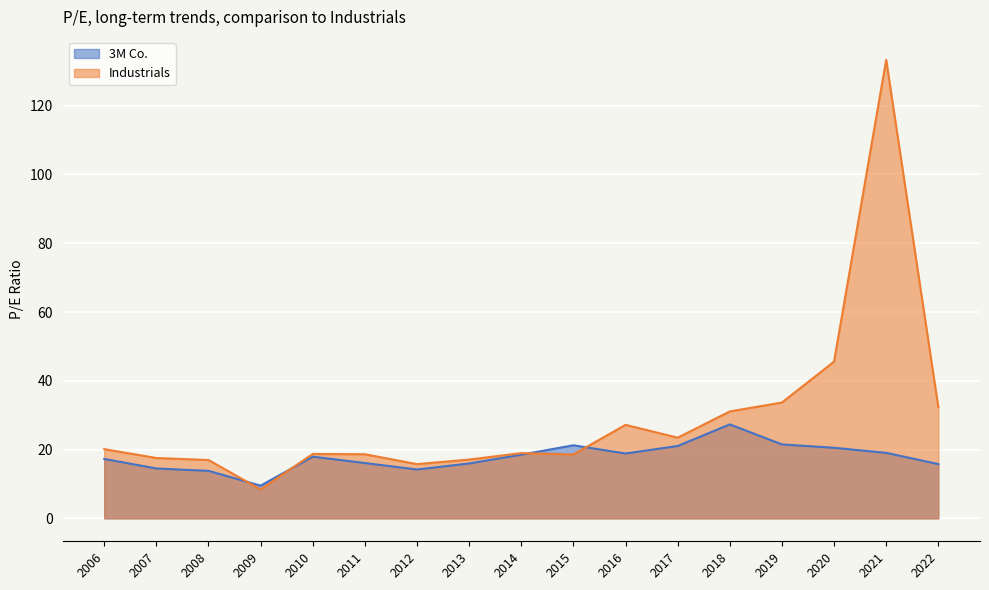

What is the smallest value displayed?

8.4